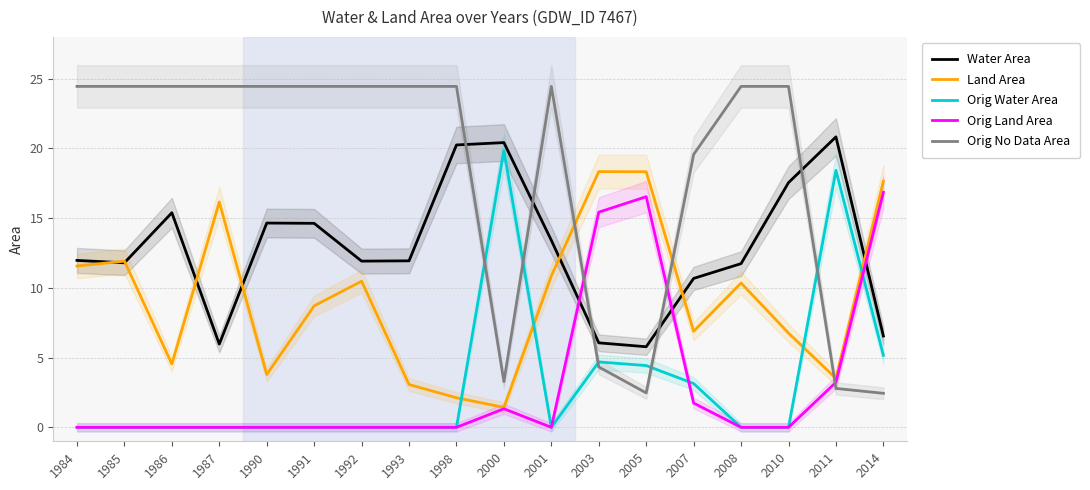

What is the value of the Land Area point at the 17th from the left?

3.5